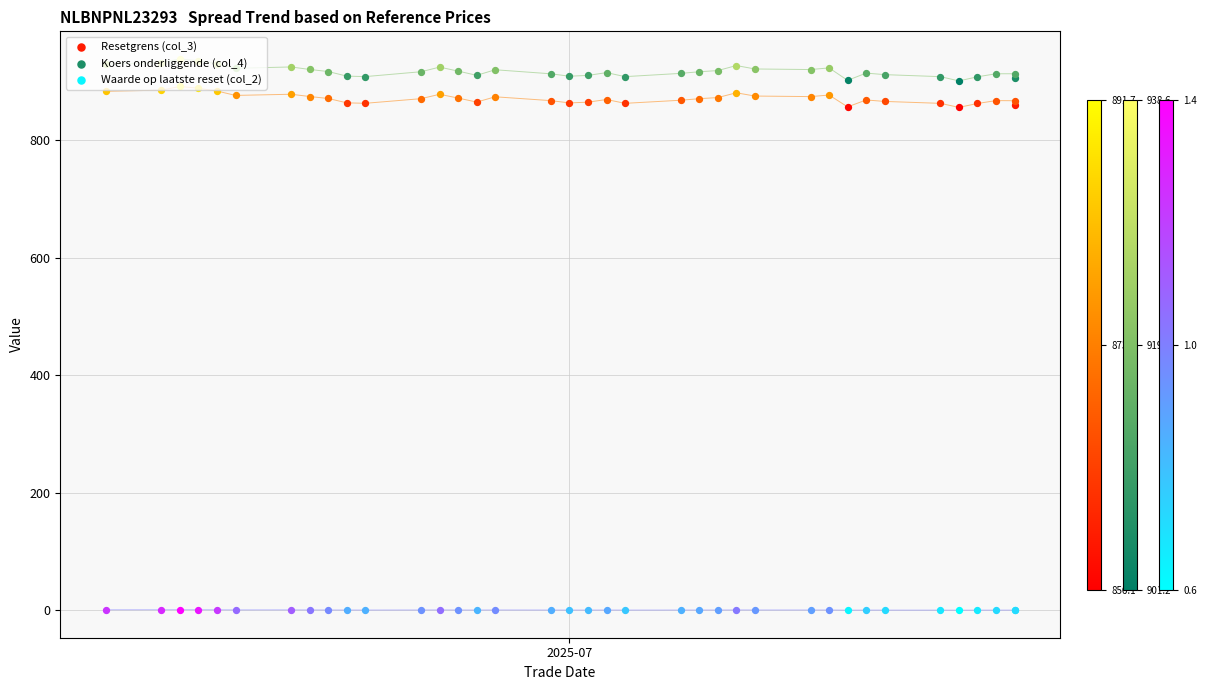

Is the value of Waarde op laatste reset (col_2) at 2025-06-17 greater than the value of Koers onderliggende (col_4) at 2025-07-15?

No